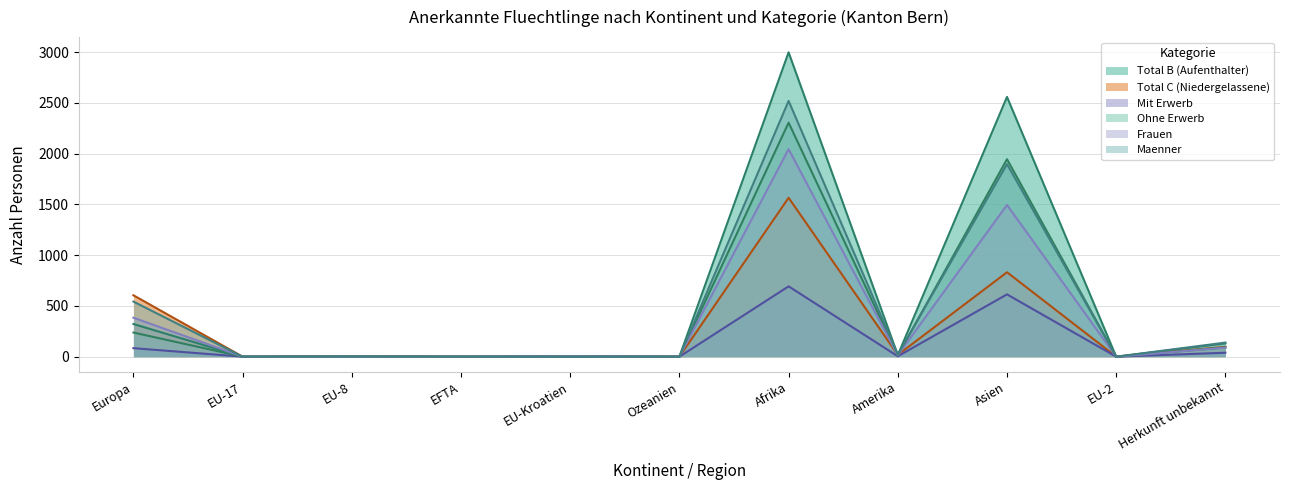

True or false: Maenner and Frauen intersect in this chart.

False